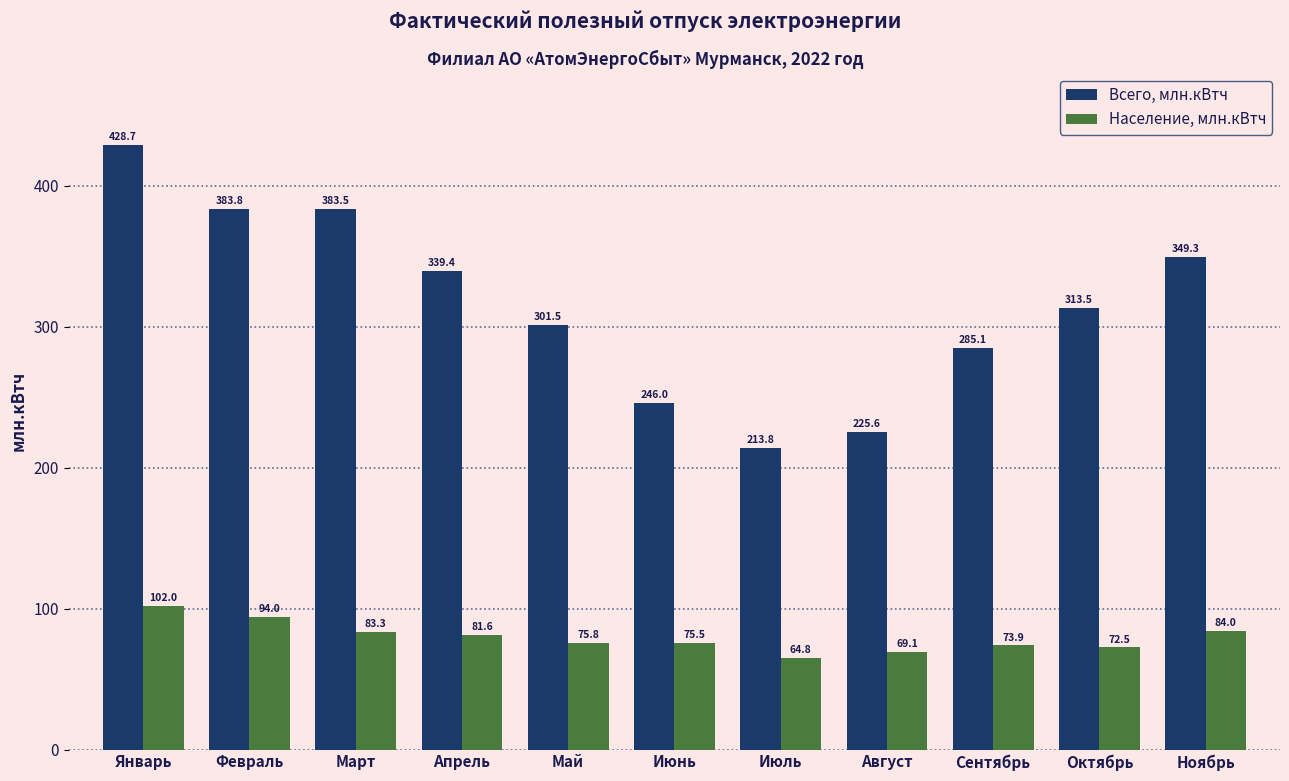

Rank the categories by Население, млн.кВтч value from highest to lowest.

Январь, Февраль, Ноябрь, Март, Апрель, Май, Июнь, Сентябрь, Октябрь, Август, Июль